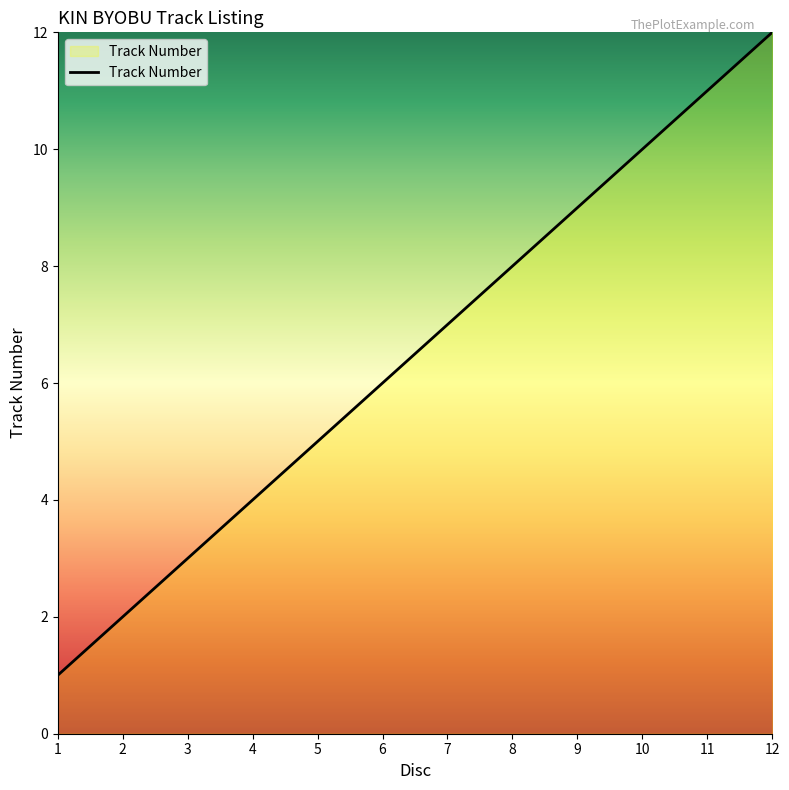

Reading left to right, extract all data points from this chart.

1=1	2=2	3=3	4=4	5=5	6=6	7=7	8=8	9=9	10=10	11=11	12=12